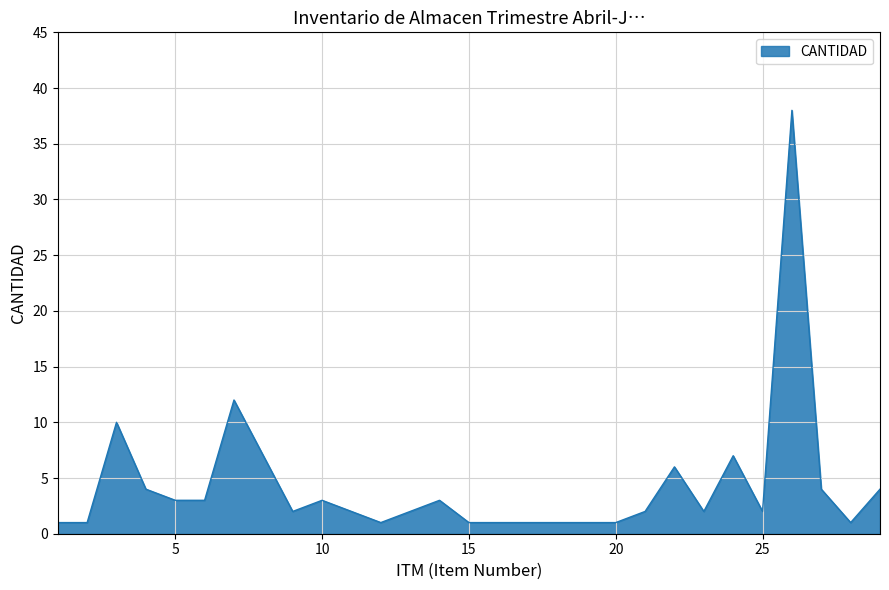

Reading left to right, extract all data points from this chart.

1	1	10	4	3	3	12	7	2	3	2	1	2	3	1	1	1	1	1	1	2	6	2	7	2	38	4	1	4